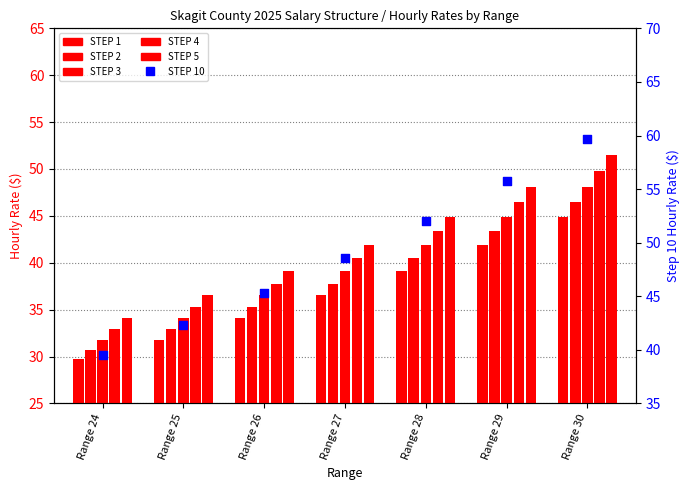

Is the value of STEP 4 at Range 27 greater than the value of STEP 2 at Range 29?

No